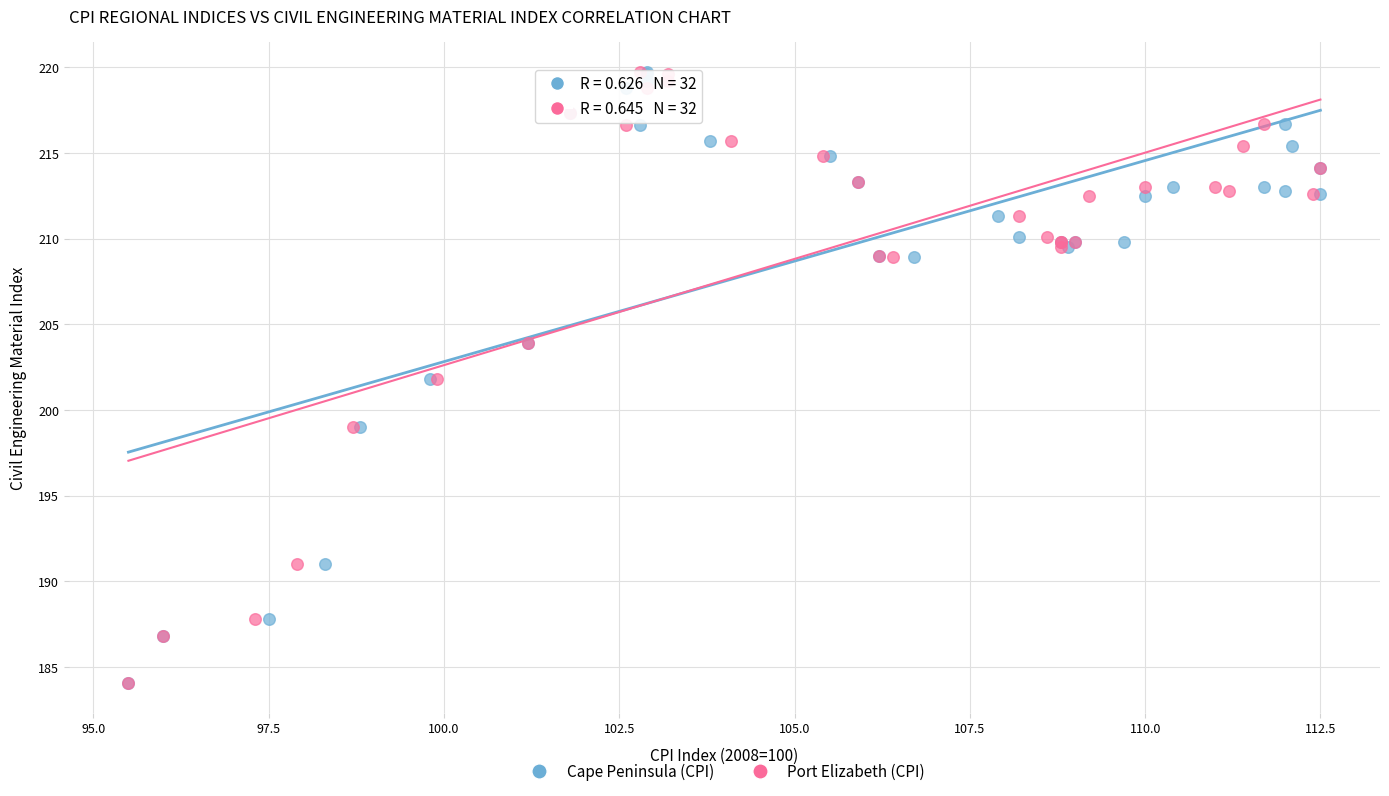

What are all the series names shown in the legend?

Cape Peninsula (CPI), Port Elizabeth (CPI)